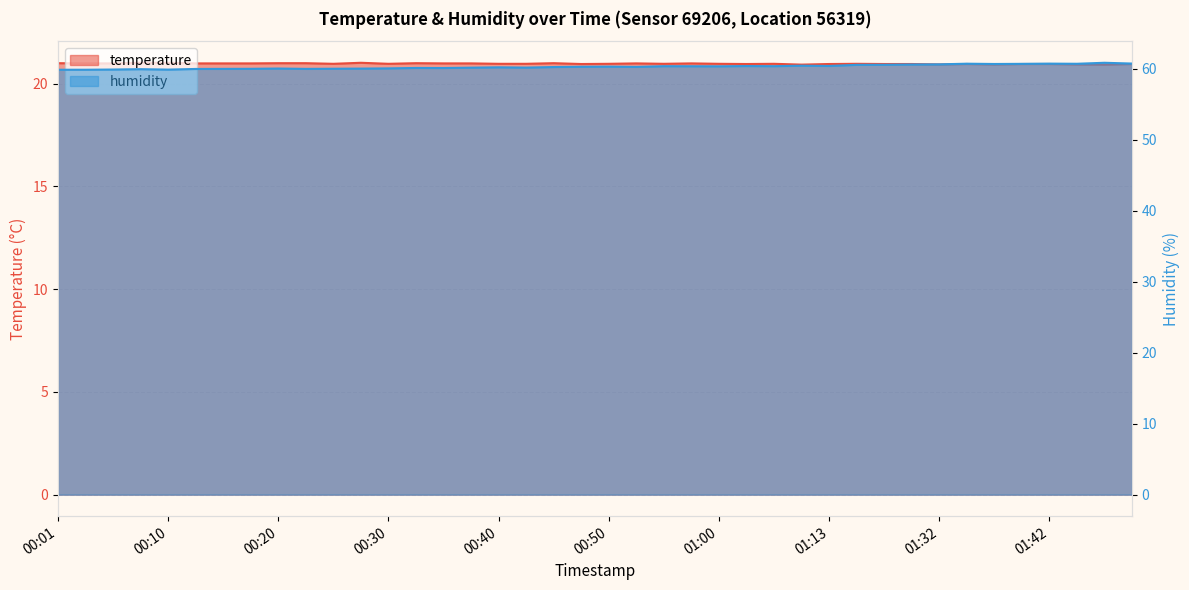

Count the temperature values in the range 20 to 21.

37